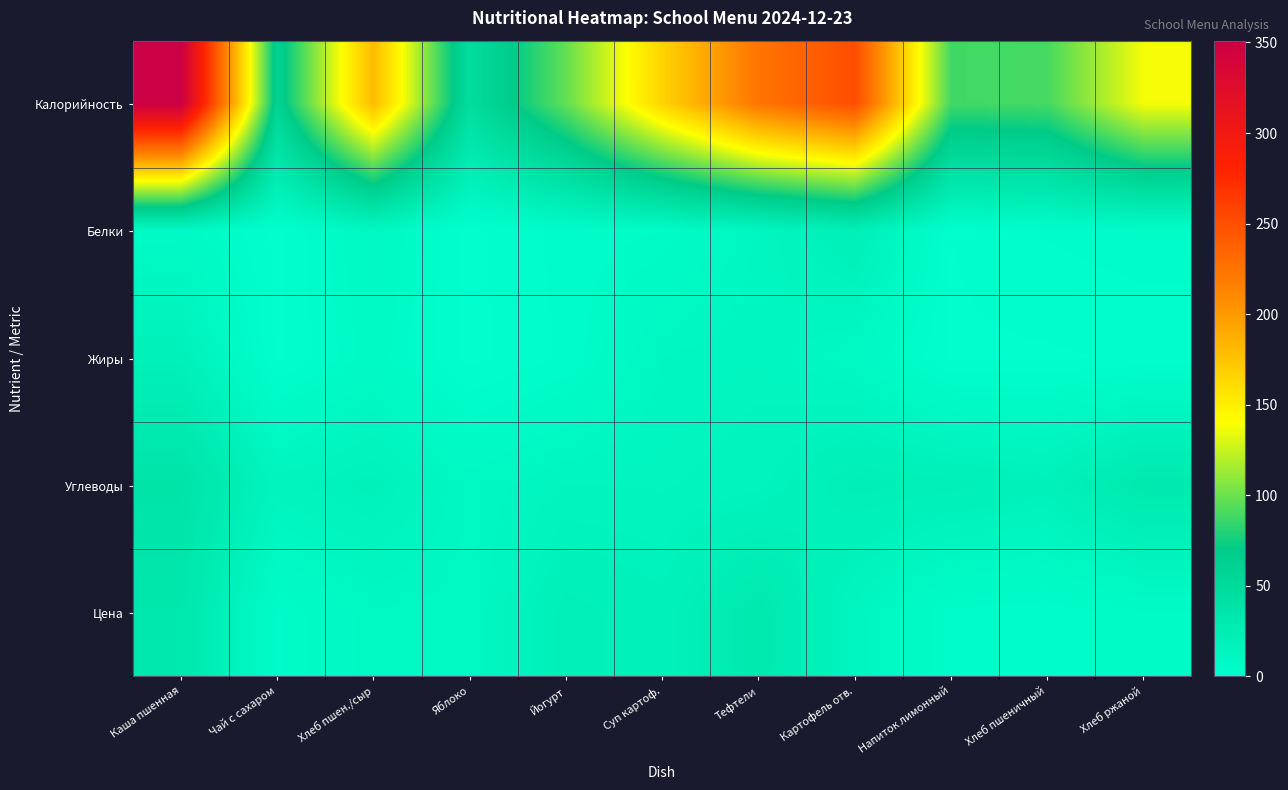

Which label corresponds to the largest value in the chart?

Каша пшенная